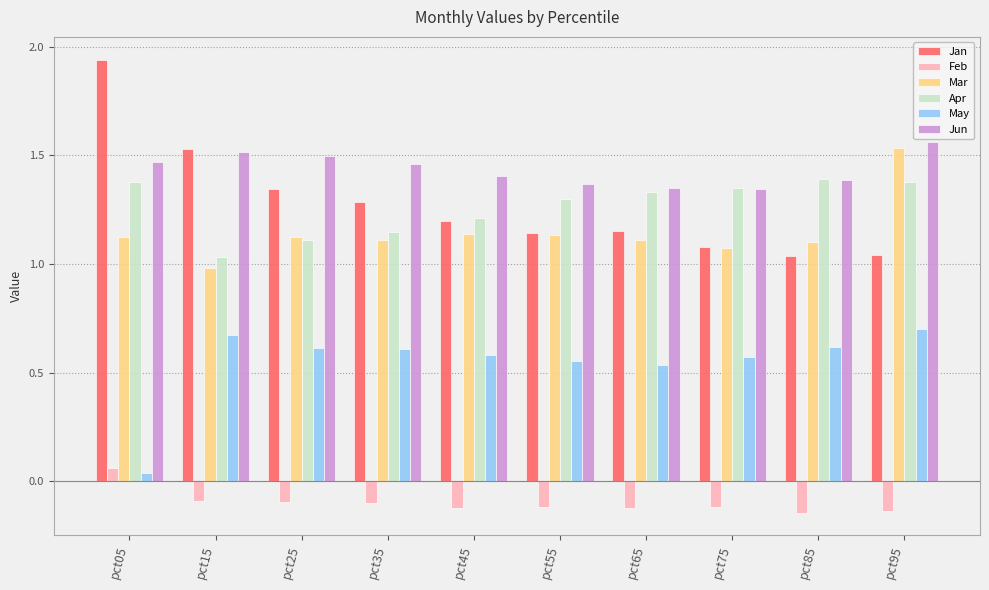

Which series has the widest spread of values?

Jan